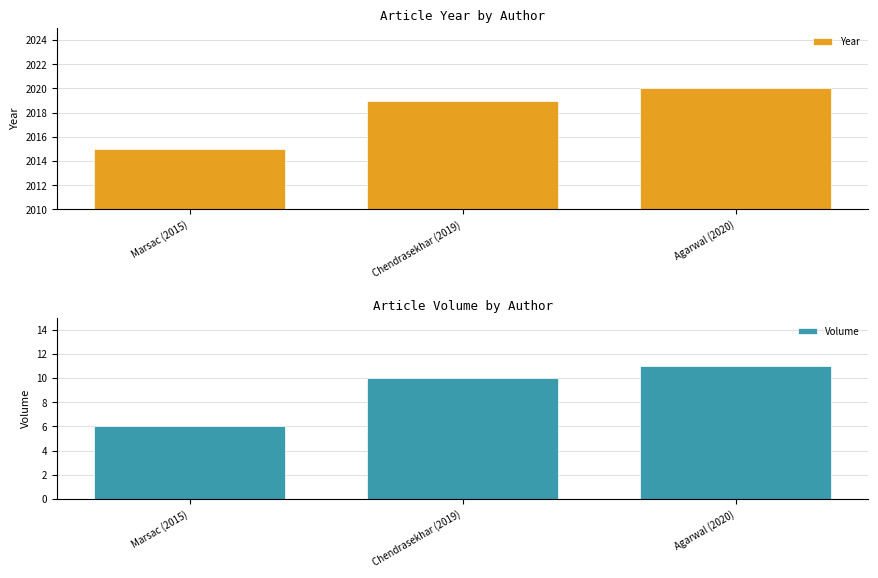

What is the minimum value for Volume?

6